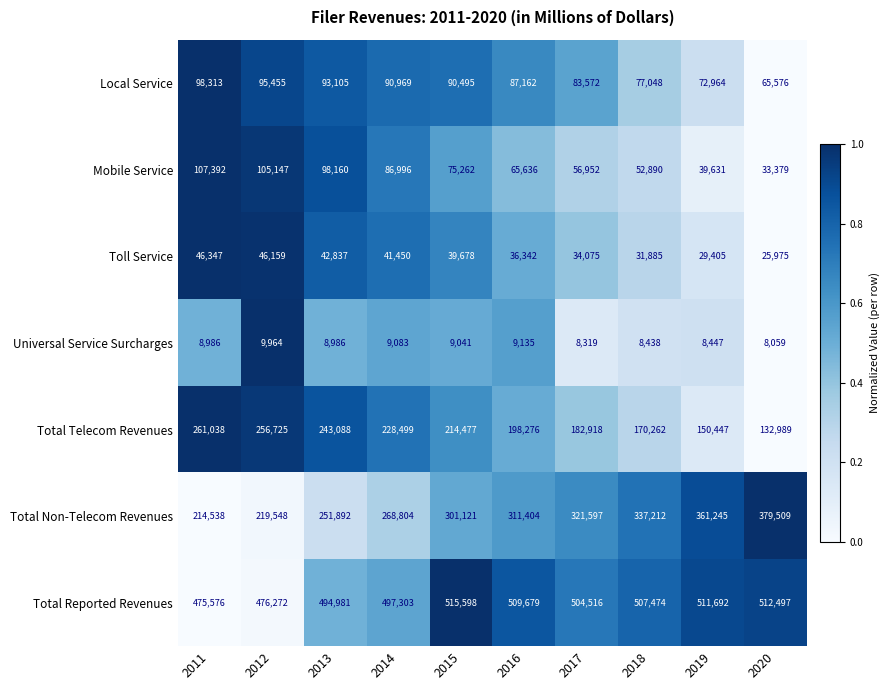

Which category has the lowest value across all series?

2020